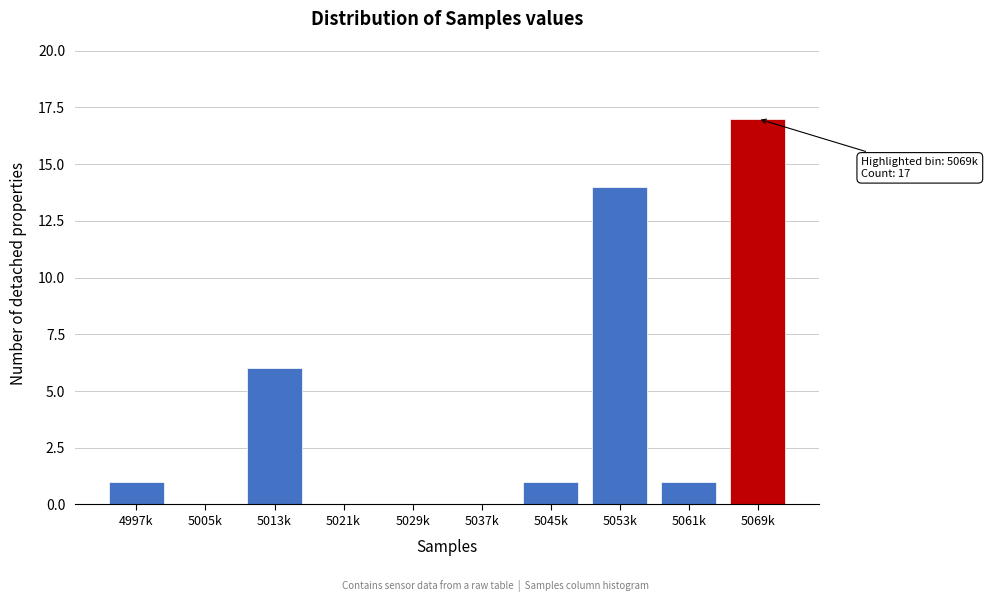

Reading left to right, what are all the values shown in this chart?

4997k=1	5005k=0	5013k=6	5021k=0	5029k=0	5037k=0	5045k=1	5053k=14	5061k=1	5069k=17